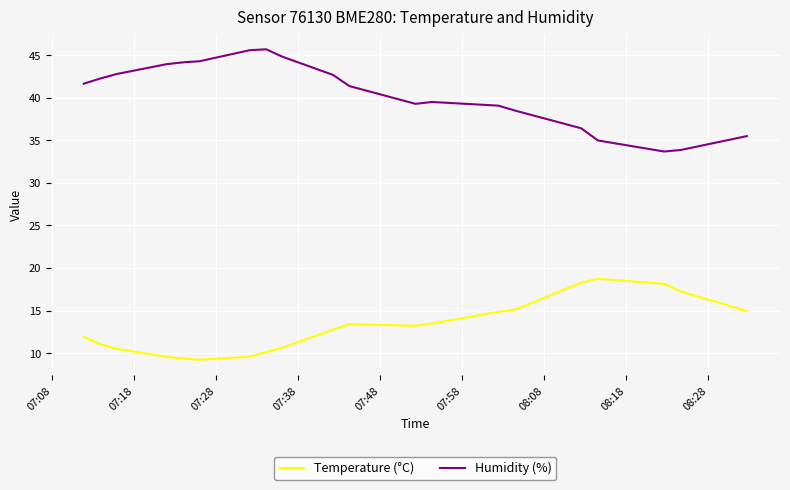

Rank the series by their average value, from lowest to highest.

Temperature (°C), Humidity (%)